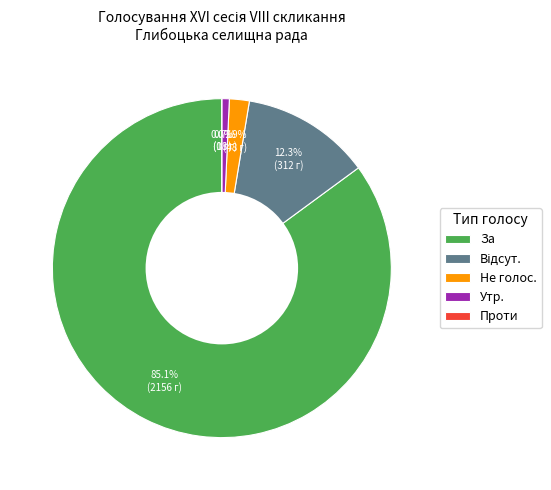

Is there a majority slice in this chart?

Yes